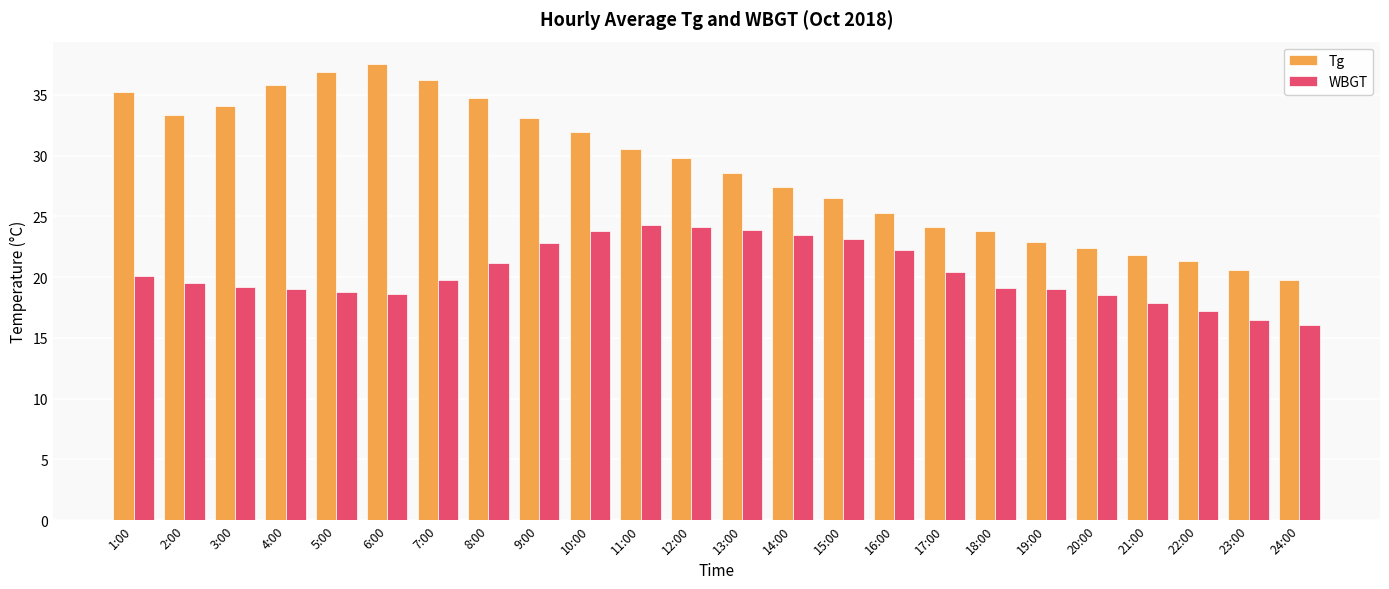

Rank the series at 21:00 from lowest to highest value.

WBGT, Tg